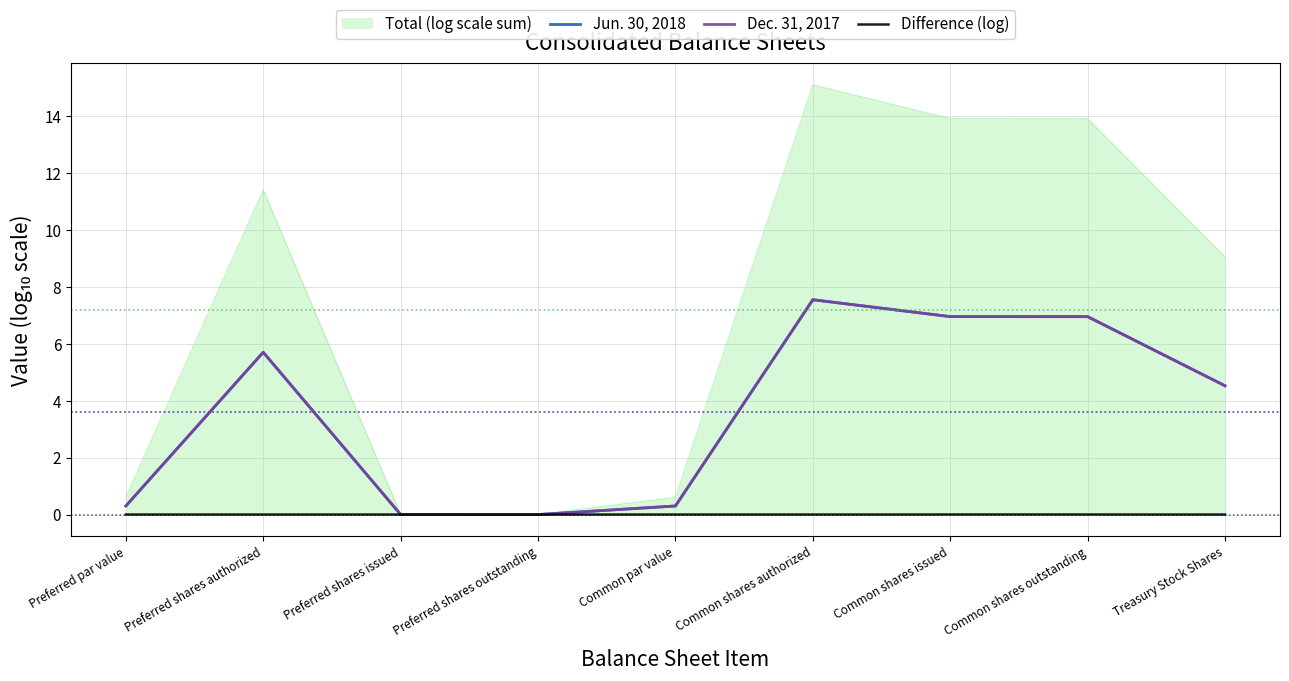

Which category has the highest value across all series?

Common shares authorized